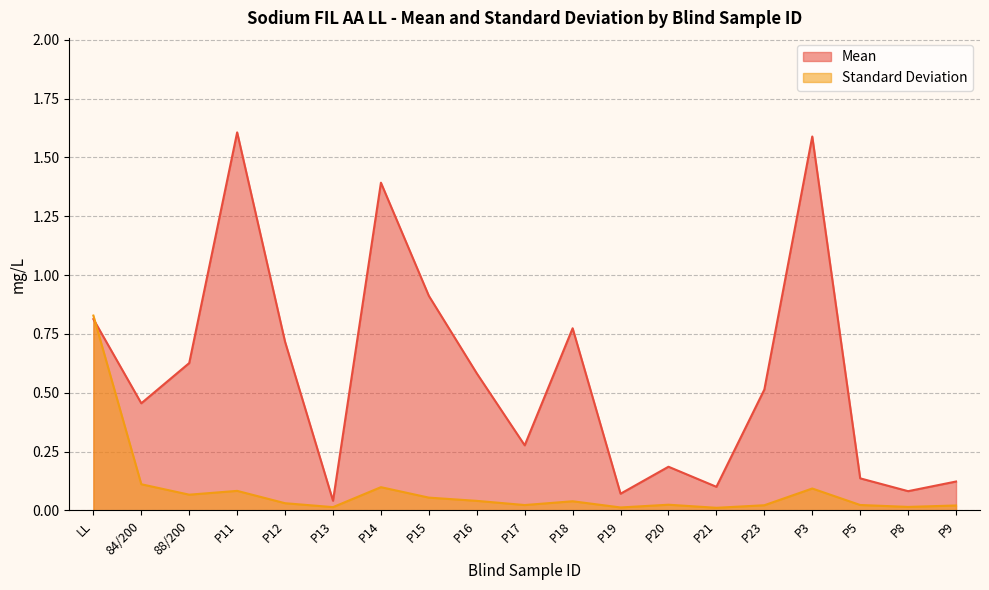

At how many categories does at least one series exceed 0?

19